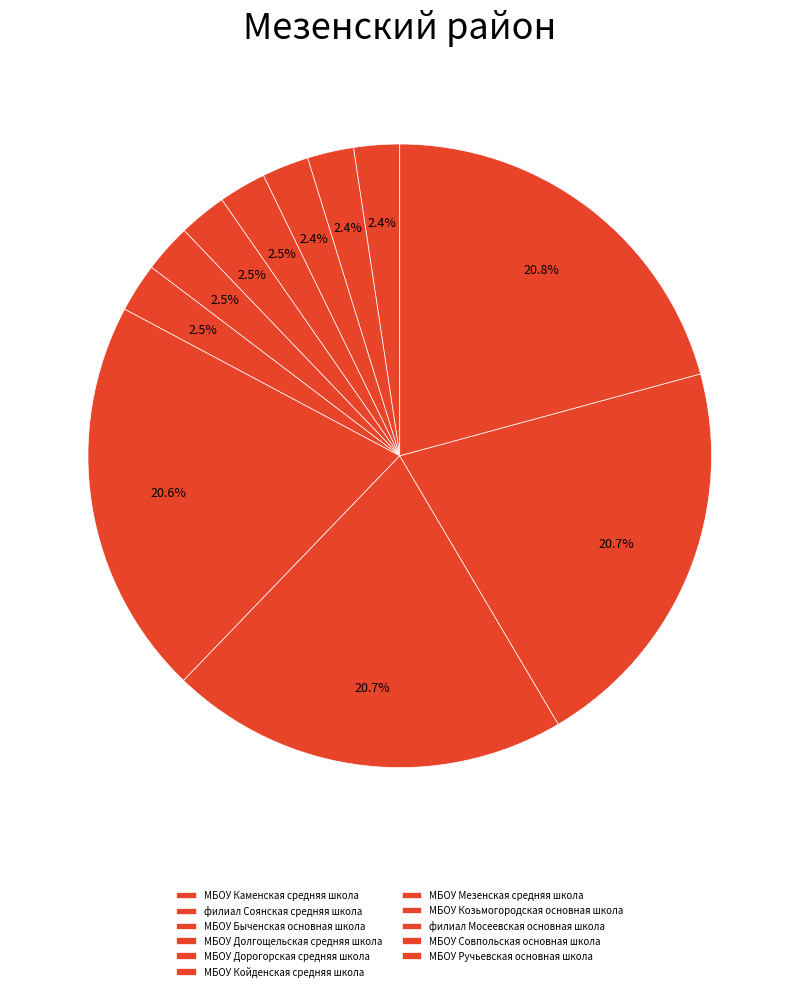

What is the largest slice in the pie chart?

МБОУ Ручьевская основная школа